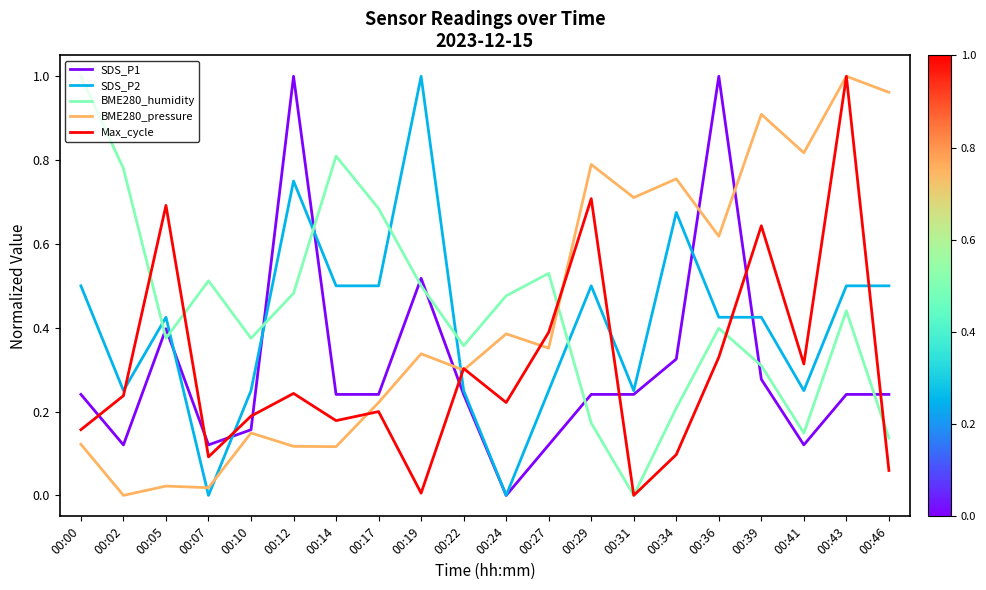

The SDS_P2 series shows 0.3 at 00:19. True or false?

False